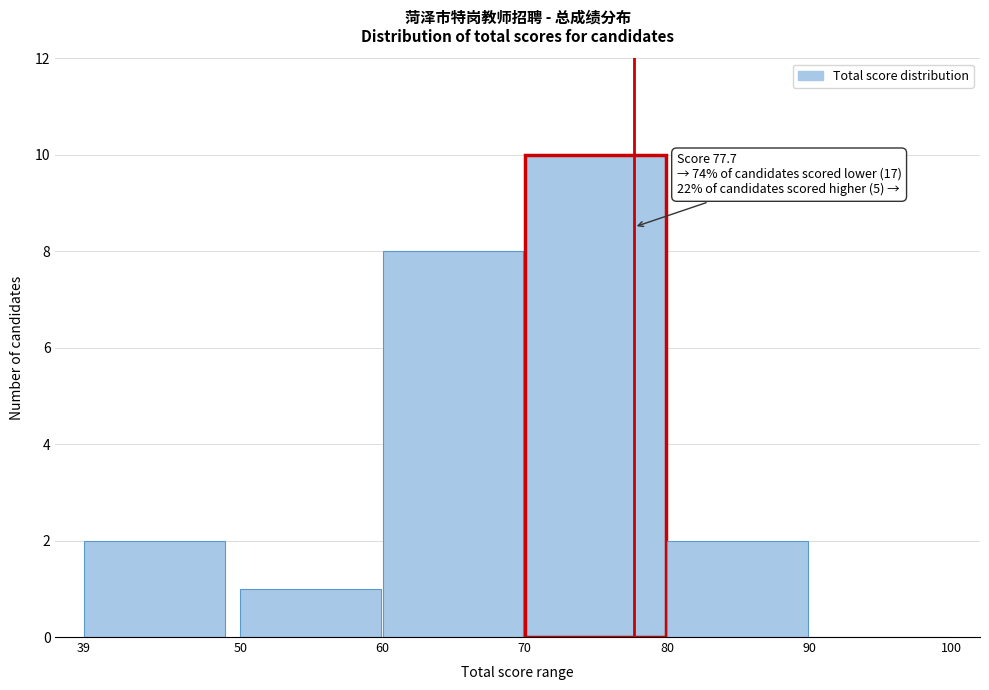

Which range on the x-axis has the tallest bar?

70 to 80